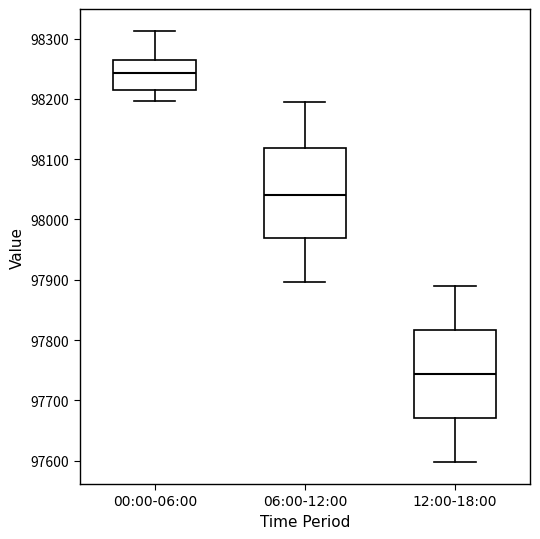

Where is the lower edge of the box for 12:00-18:00 on the y-axis? The values are not printed on the chart, so give them approximately, as read against the axis.

97670